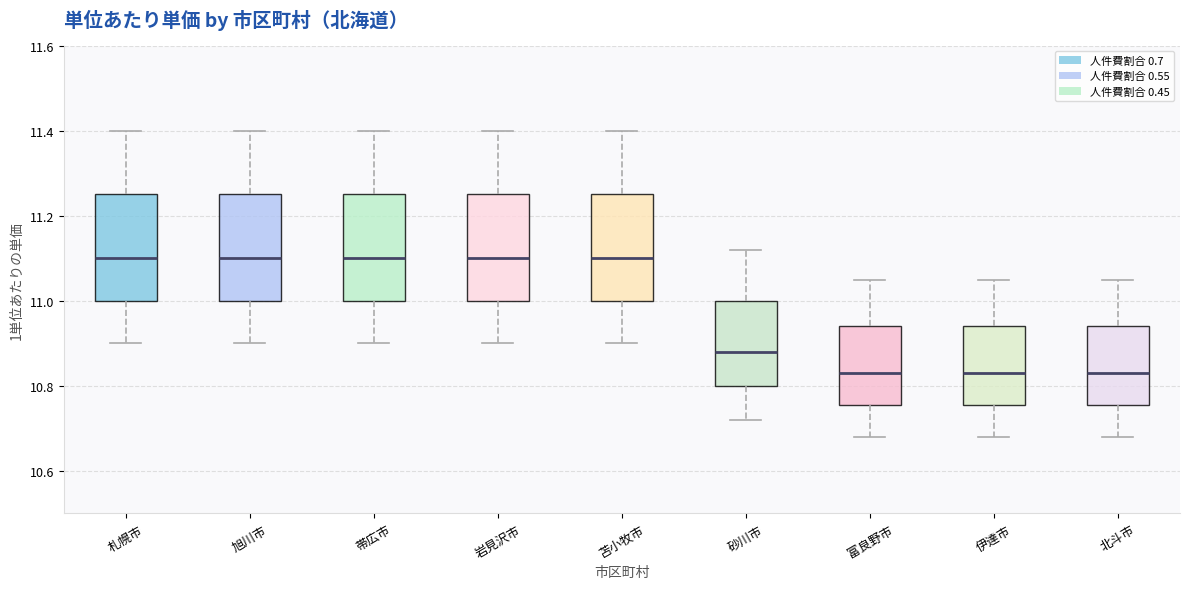

Reading left to right, transcribe this box plot: for each box, give where its median line is, the range the box spans, and where its two whiskers end, as read against the y-axis. The values are not printed on the chart, so give them approximately, as read against the axis.

札幌市: median 11.10, box 11.00 to 11.26, whiskers 10.90 to 11.40
旭川市: median 11.10, box 11.00 to 11.26, whiskers 10.90 to 11.40
帯広市: median 11.10, box 11.00 to 11.26, whiskers 10.90 to 11.40
岩見沢市: median 11.10, box 11.00 to 11.26, whiskers 10.90 to 11.40
苫小牧市: median 11.10, box 11.00 to 11.26, whiskers 10.90 to 11.40
砂川市: median 10.88, box 10.80 to 11.00, whiskers 10.72 to 11.12
富良野市: median 10.84, box 10.76 to 10.94, whiskers 10.68 to 11.06
伊達市: median 10.84, box 10.76 to 10.94, whiskers 10.68 to 11.06
北斗市: median 10.84, box 10.76 to 10.94, whiskers 10.68 to 11.06